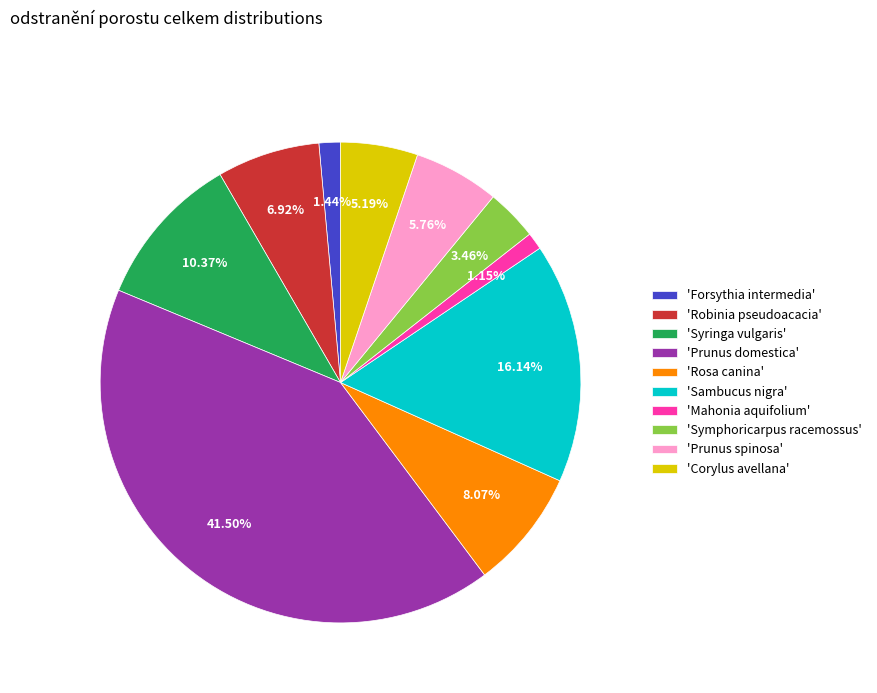

Count the number of slices in the pie.

10